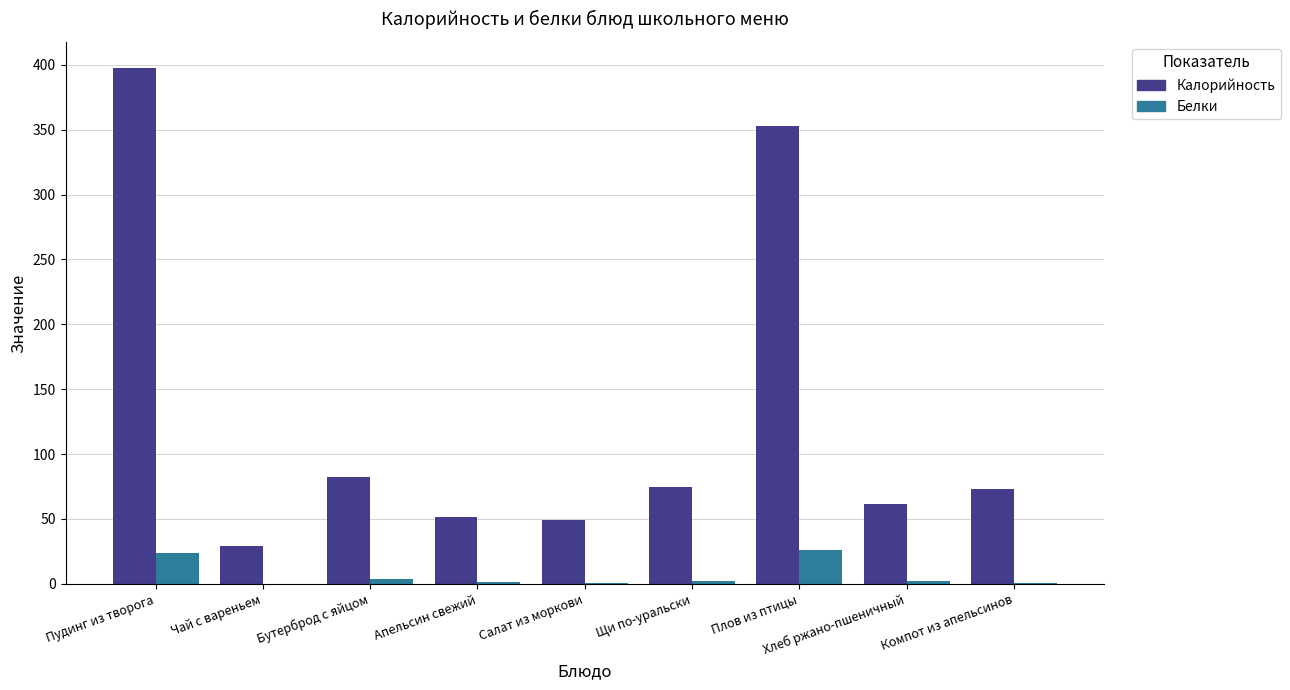

Count the number of categories in the chart.

9